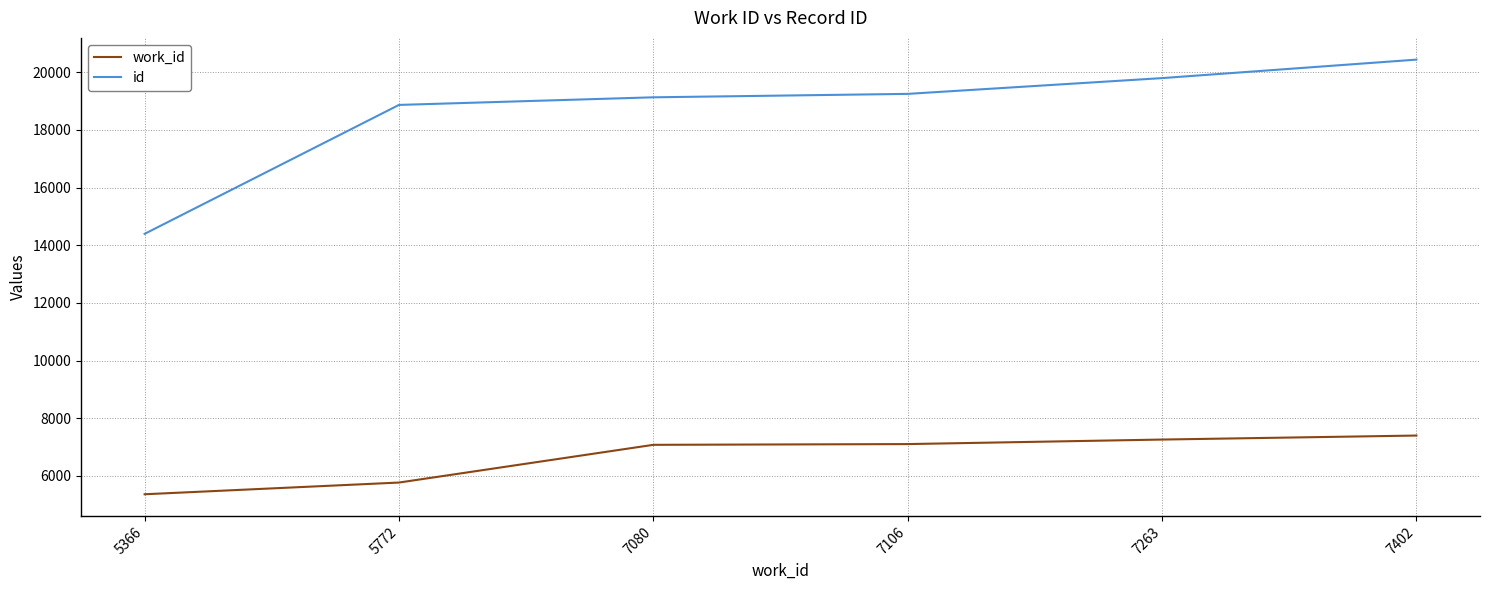

What is the spread (max minus min) of values at 7106?

12144